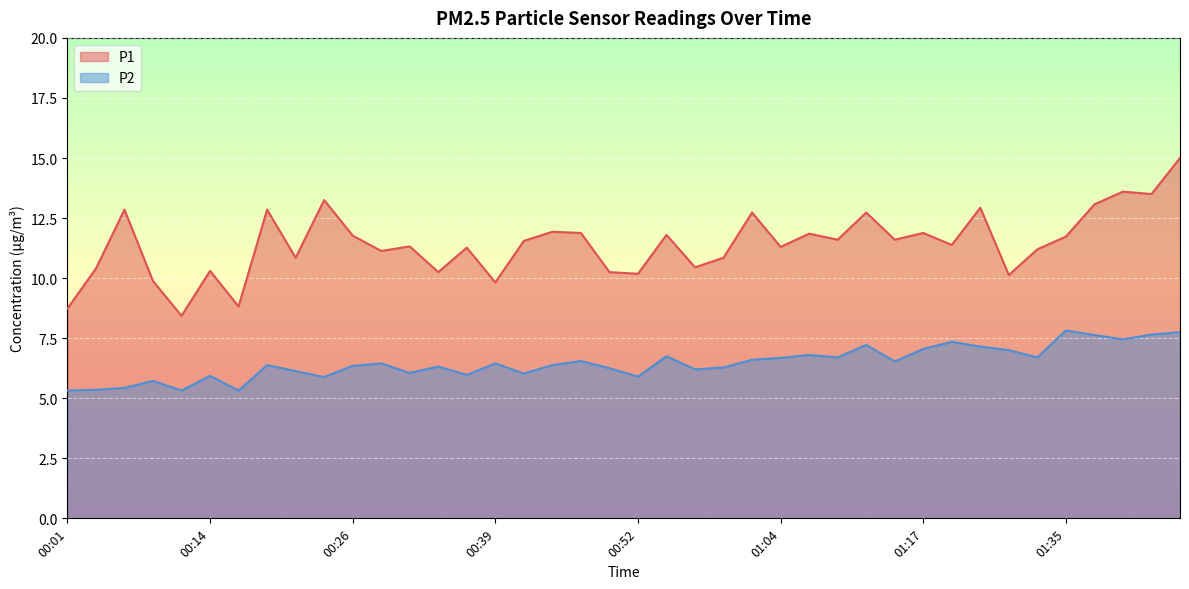

Count the number of data series in this chart.

2